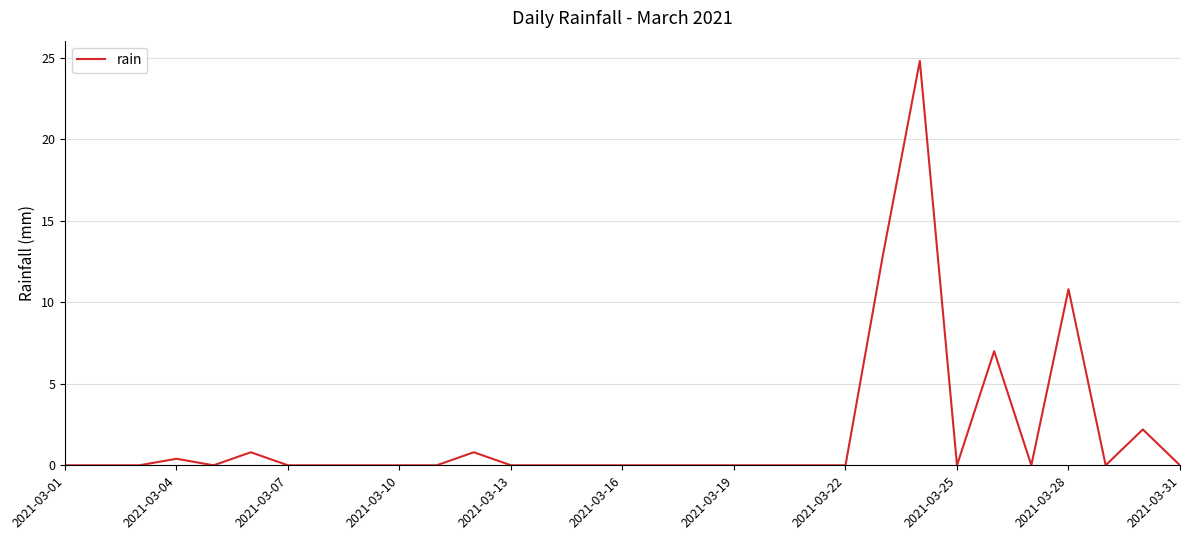

Reading left to right, what are all the values shown in this chart?

0.0	0.0	0.0	0.4	0.0	0.8	0.0	0.0	0.0	0.0	0.0	0.8	0.0	0.0	0.0	0.0	0.0	0.0	0.0	0.0	0.0	0.0	12.8	24.8	0.0	7.0	0.0	10.8	0.0	2.2	0.0